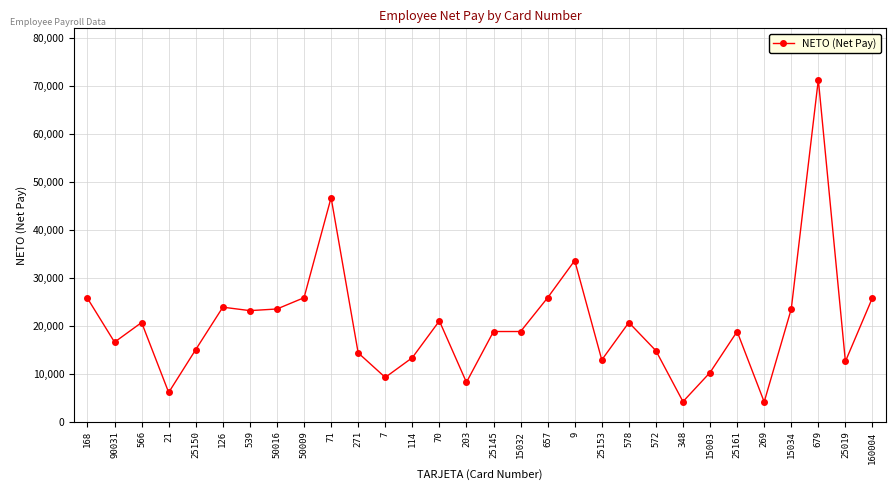

Where is the first local minimum?

90031